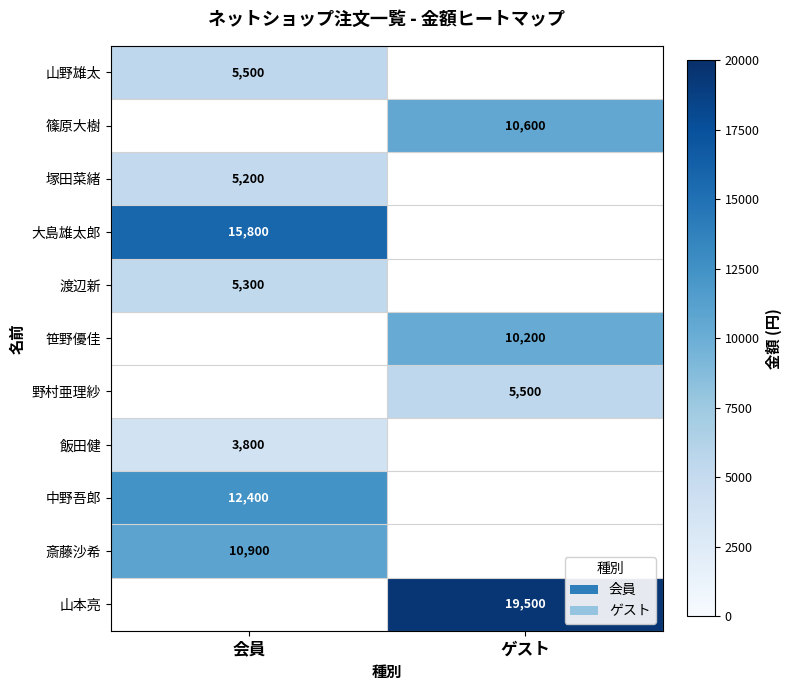

What is the minimum value shown in the chart?

3800.0